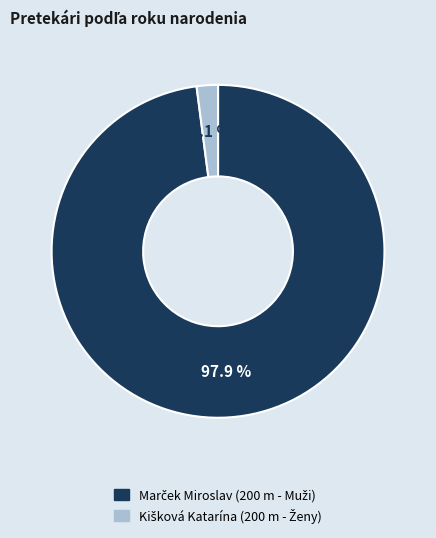

Is there any slice that represents more than half of the pie?

Yes